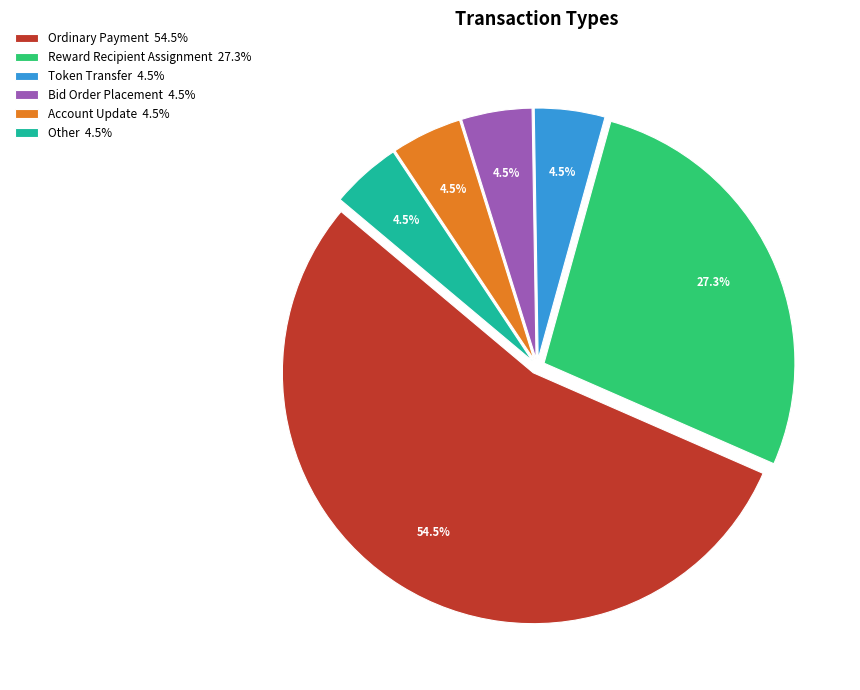

Which has a higher value, Other or Bid Order Placement?

Other